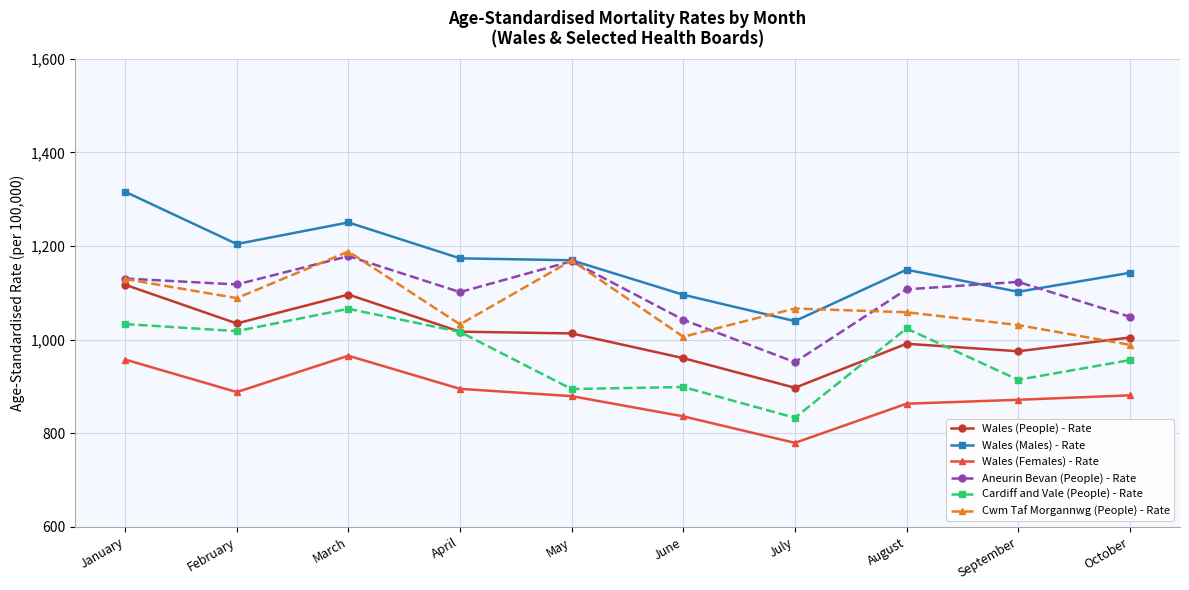

At how many categories does at least one series exceed 883?

10